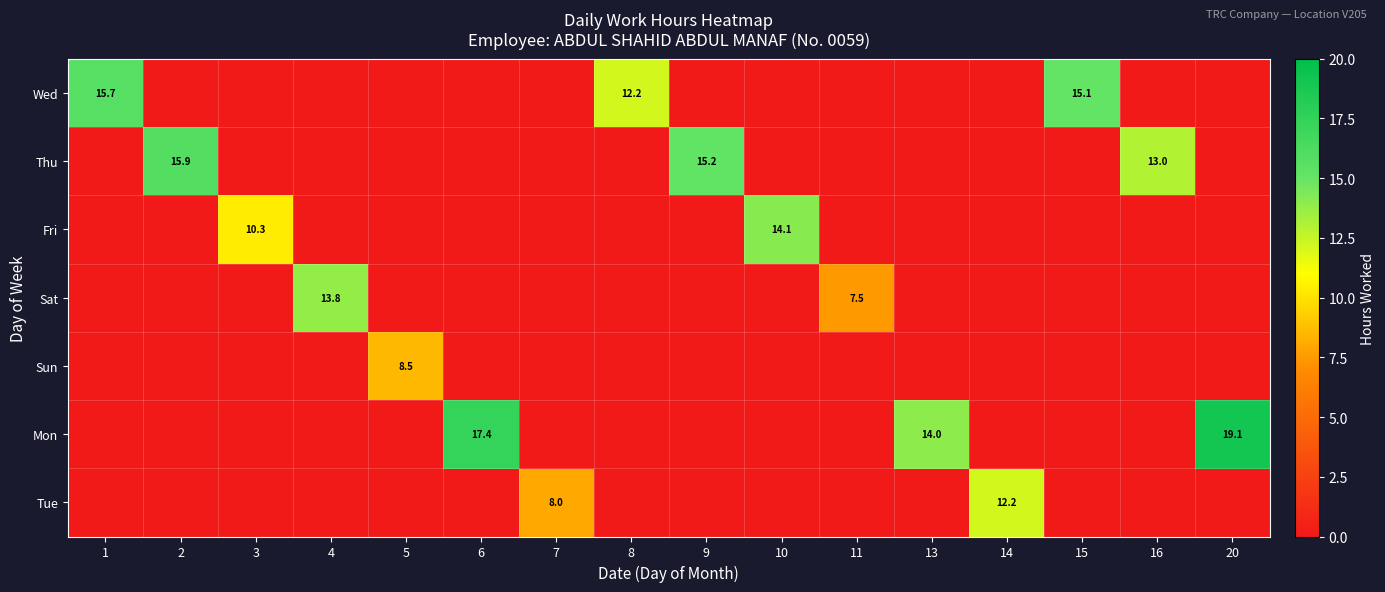

At which label does Fri reach its minimum?

1